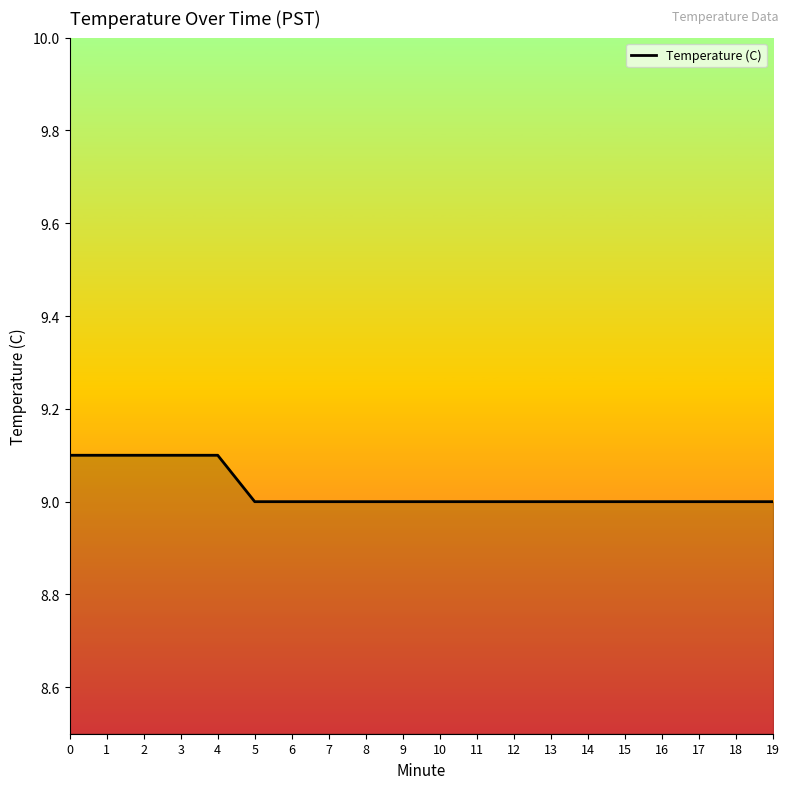

Approximately how many times larger is the value at 3 compared to 17?

1.0